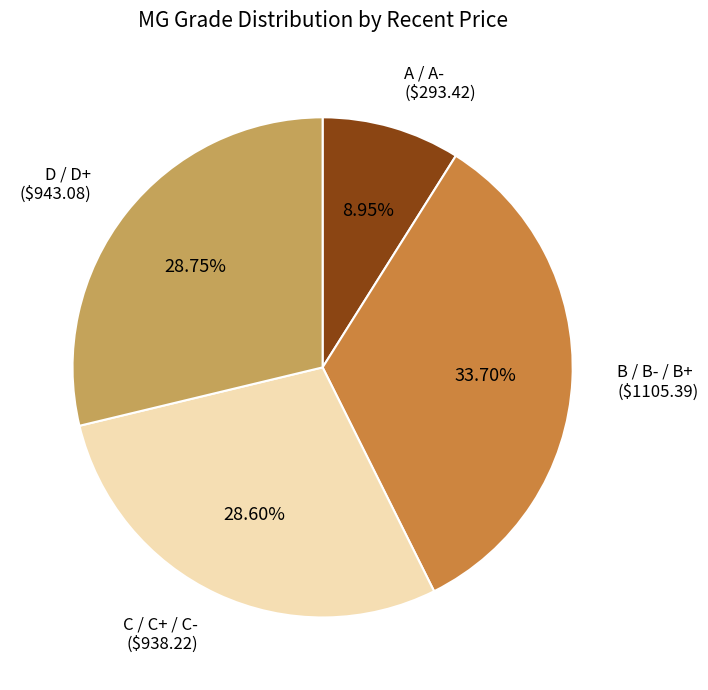

Is A / A- the majority of the pie?

No